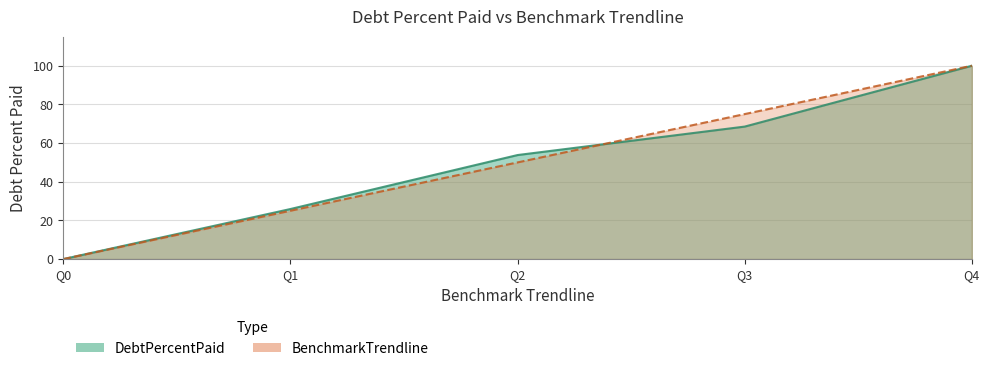

How many values in DebtPercentPaid are above zero?

4